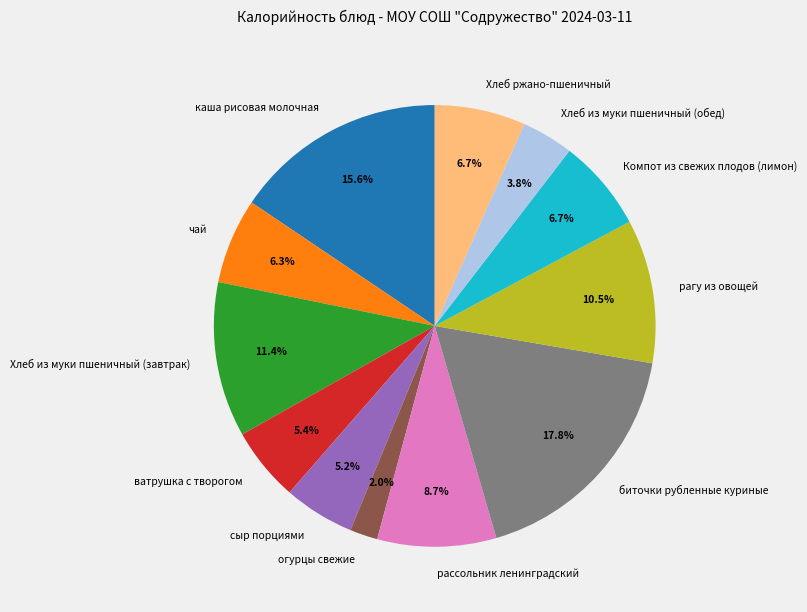

To the nearest percent, what is the average slice percentage?

8%